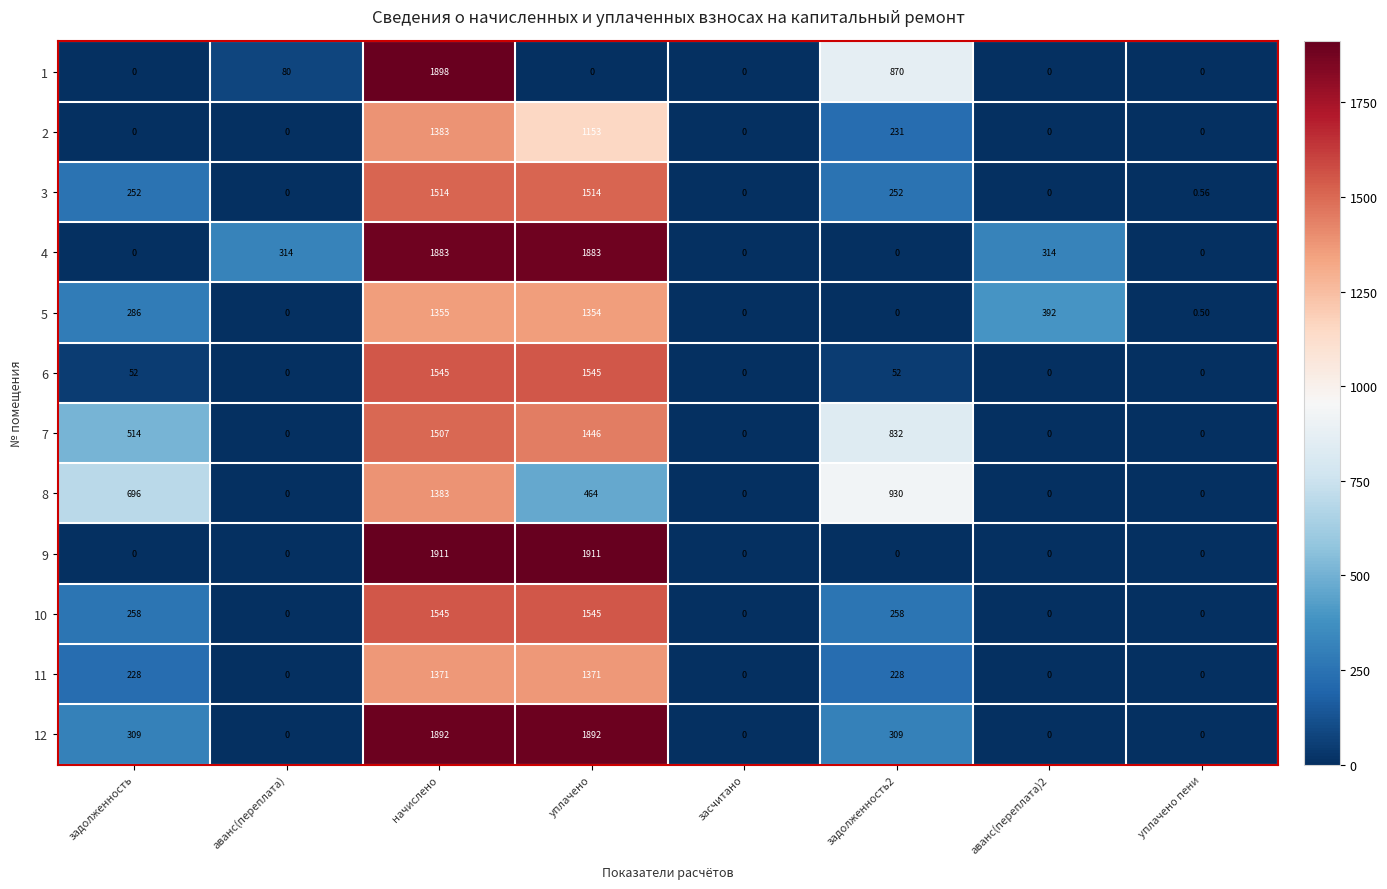

Count the number of categories in the chart.

8